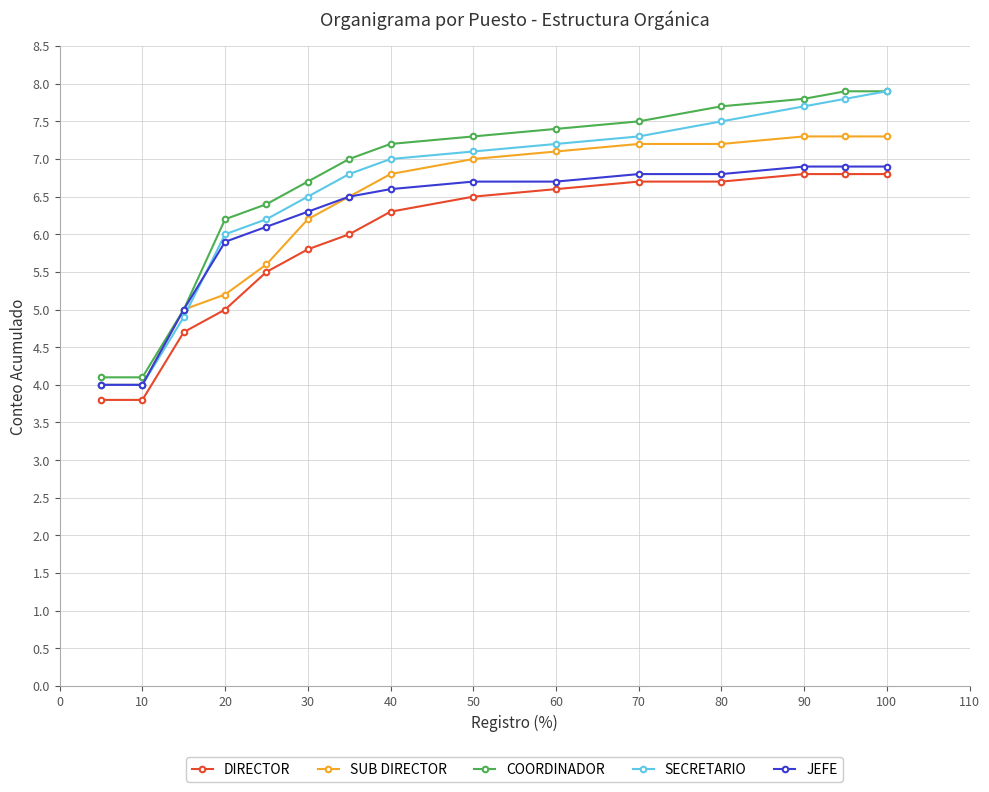

What is the difference between the maximum and minimum values in the SECRETARIO series?

3.9